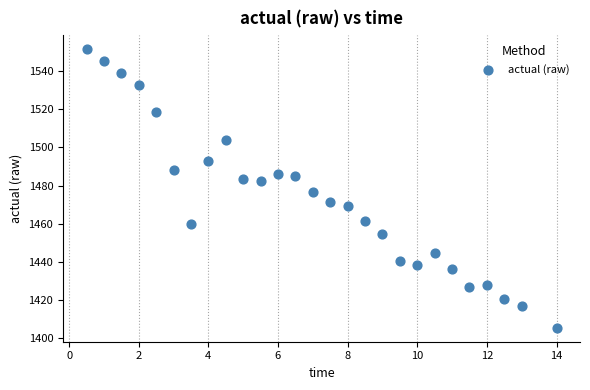

What is the range of X values (max minus min)?

13.5